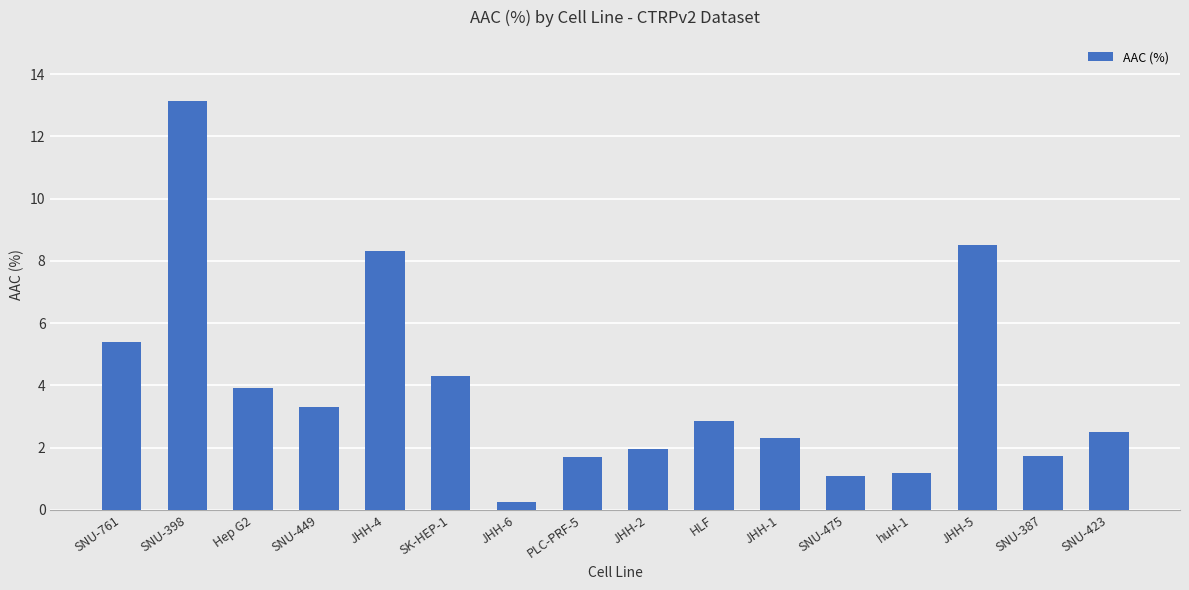

True or false: the data shows 2.5 at SNU-423.

True